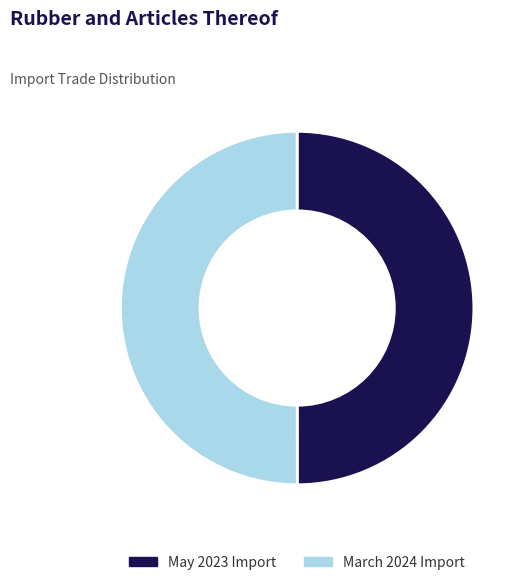

Is it true that March 2024 Import is 37% of the pie?

False